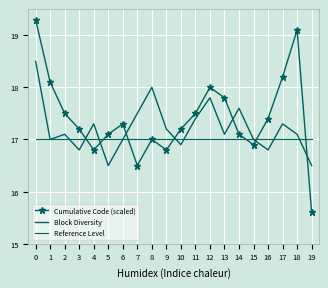

What is the total value across all series at 13?

51.9